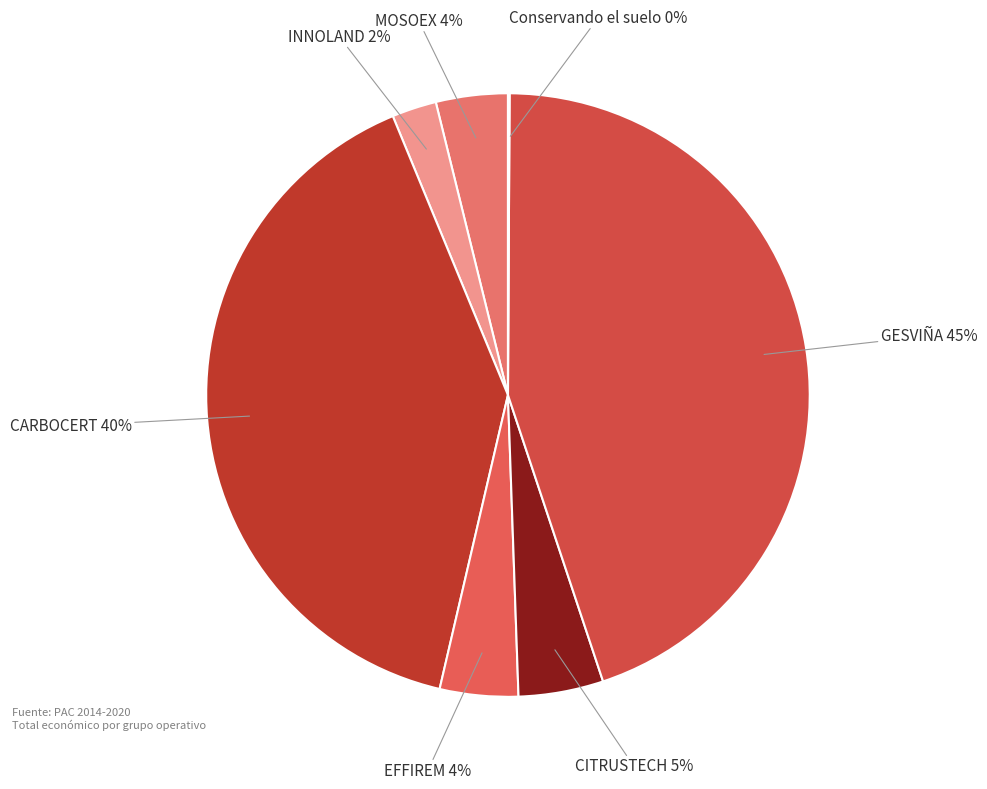

To the nearest percent, what percentage of the pie is CITRUSTECH?

5%